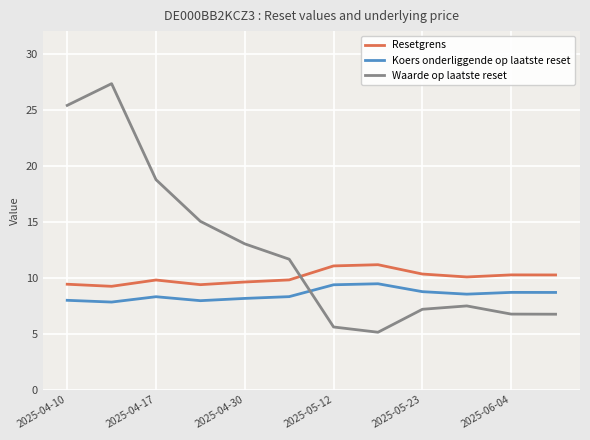

What is the maximum value for Waarde op laatste reset?

27.3